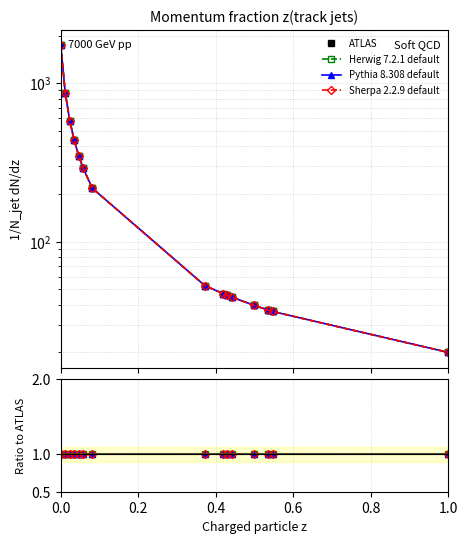

True or false: Pythia 8.308 default and Herwig 7.2.1 default cross at least once.

False